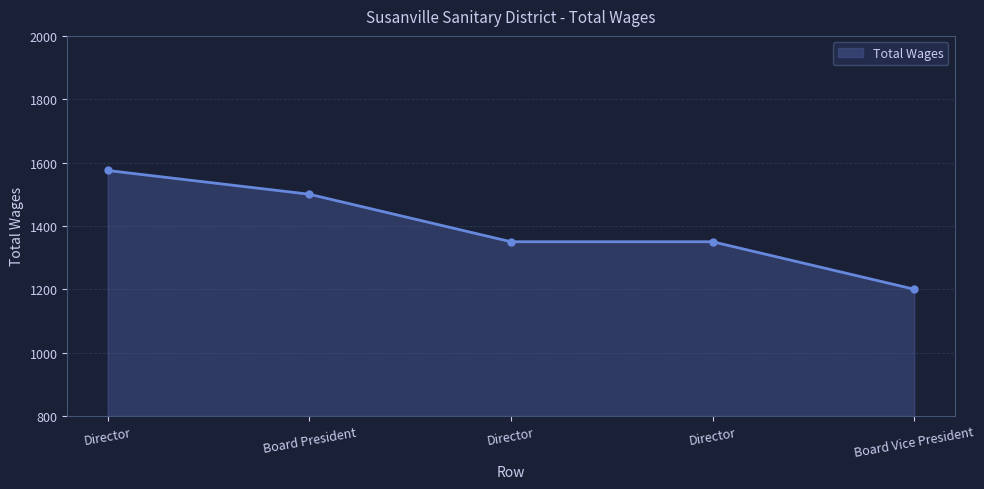

How many values are below 1350?

1